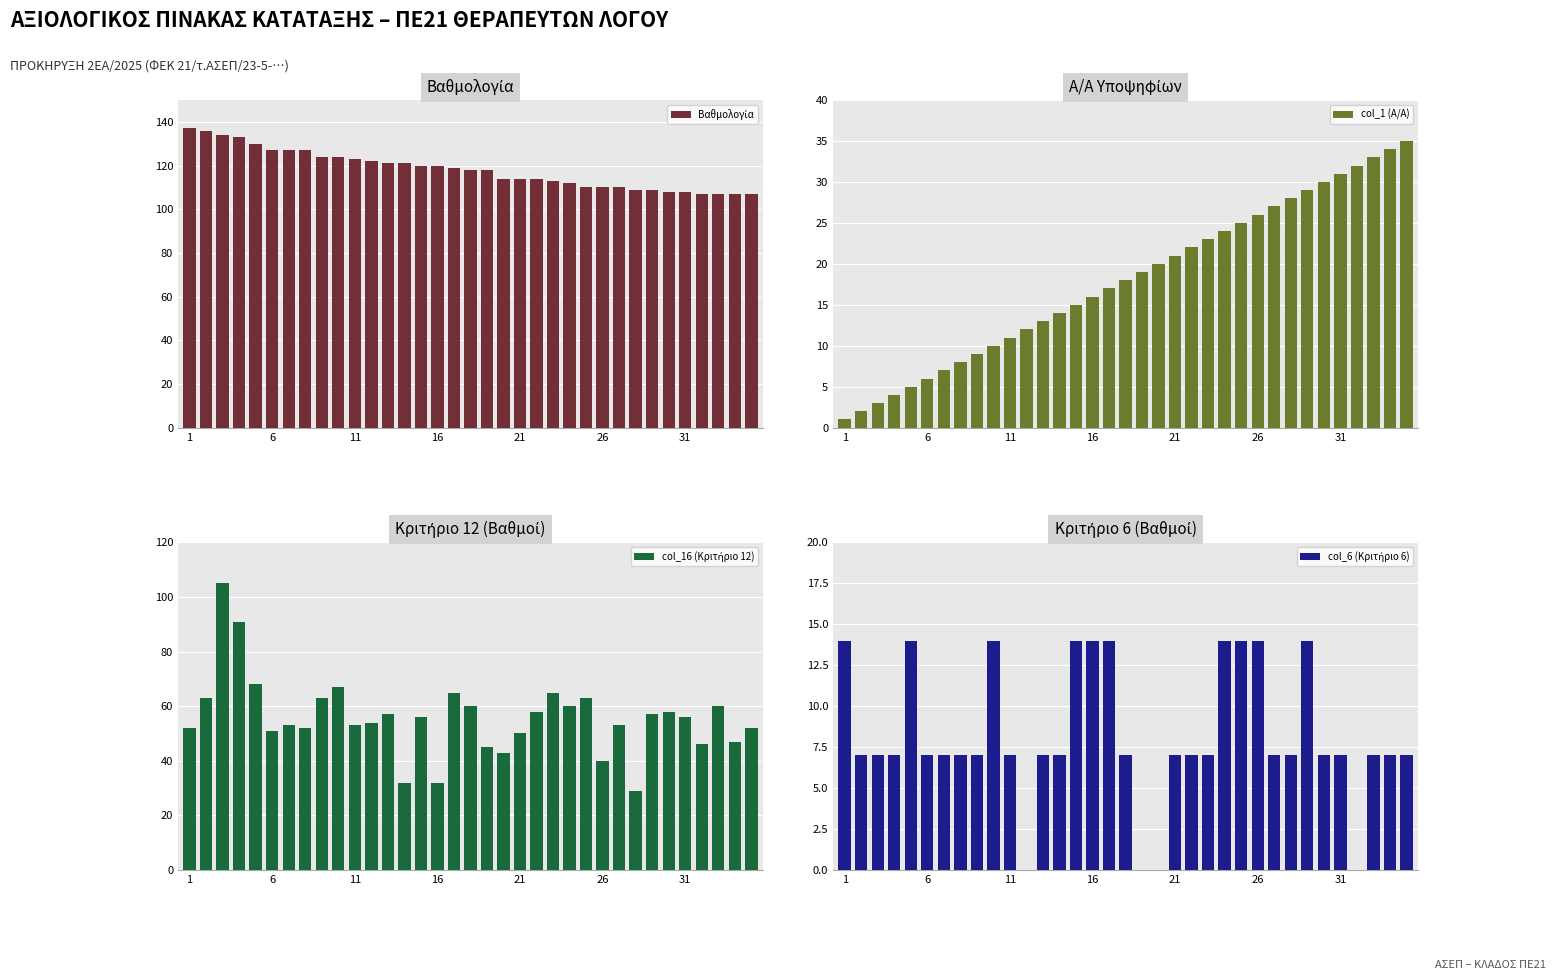

List the series in order of their peak value, highest first.

Βαθμολογία, col_16 (Κριτήριο 12), col_1 (Α/Α), col_6 (Κριτήριο 6)